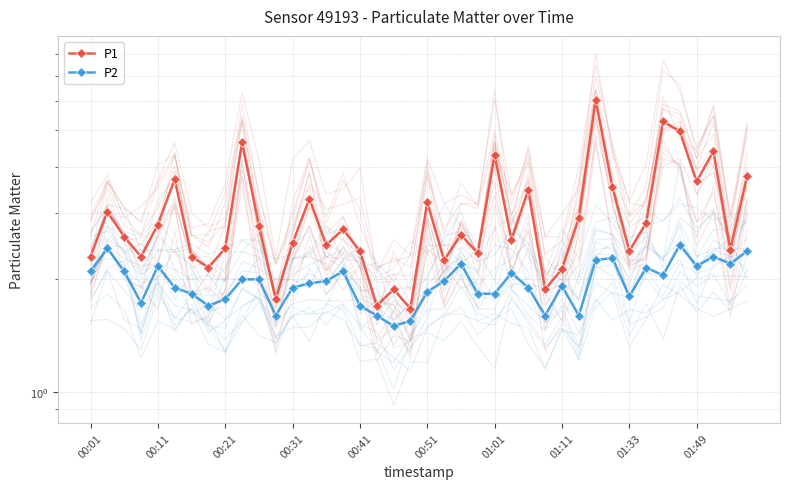

How many lines are shown in the chart?

2